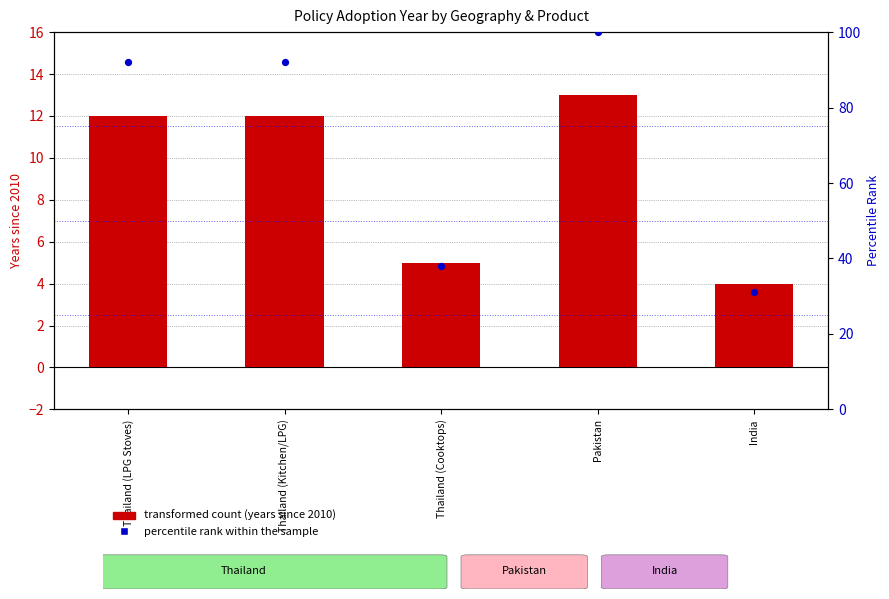

Which series has the widest spread of Y values?

percentile rank within the sample